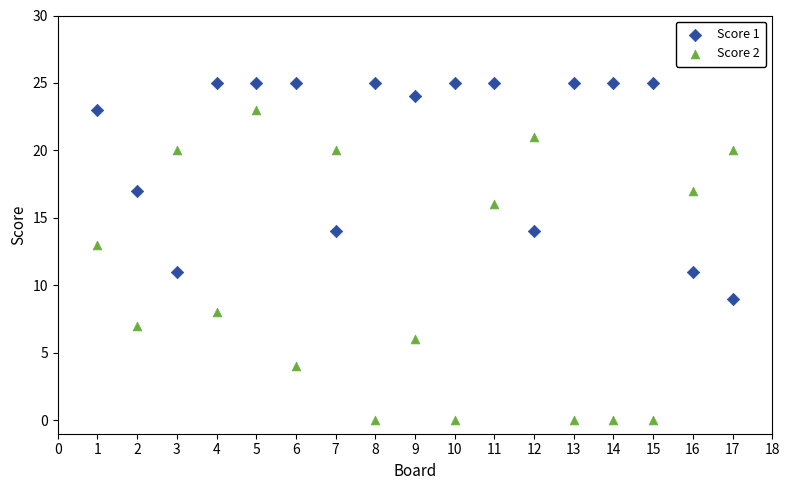

Which series has the largest Y range (max minus min)?

Score 2